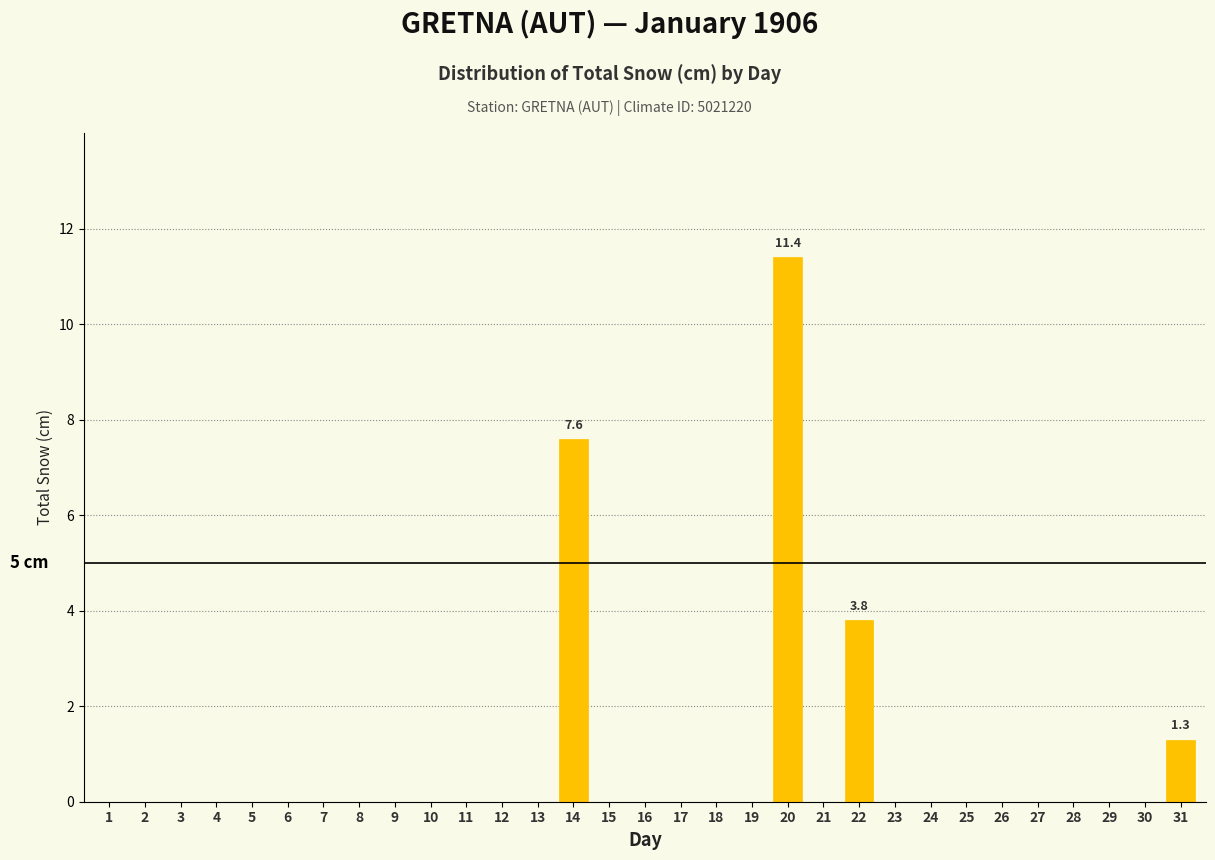

Between 22 and 13, which is larger?

22